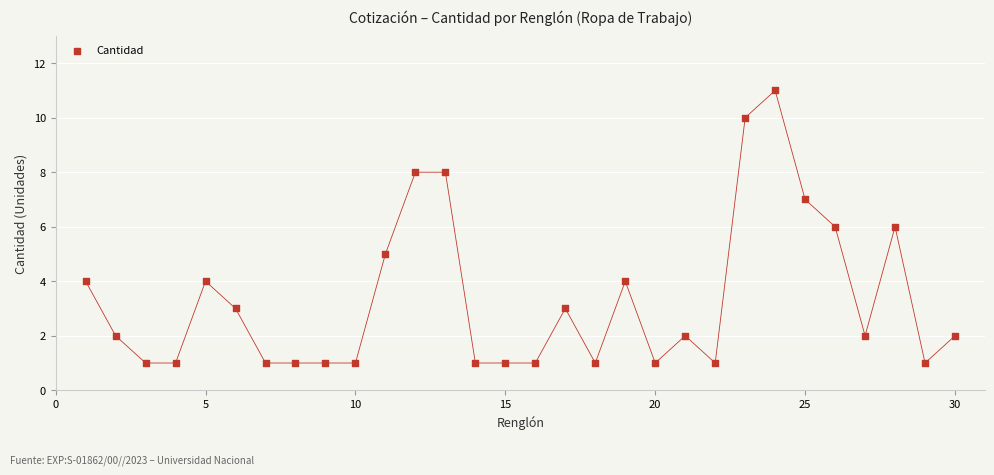

What is the range of Y values (max minus min)?

10